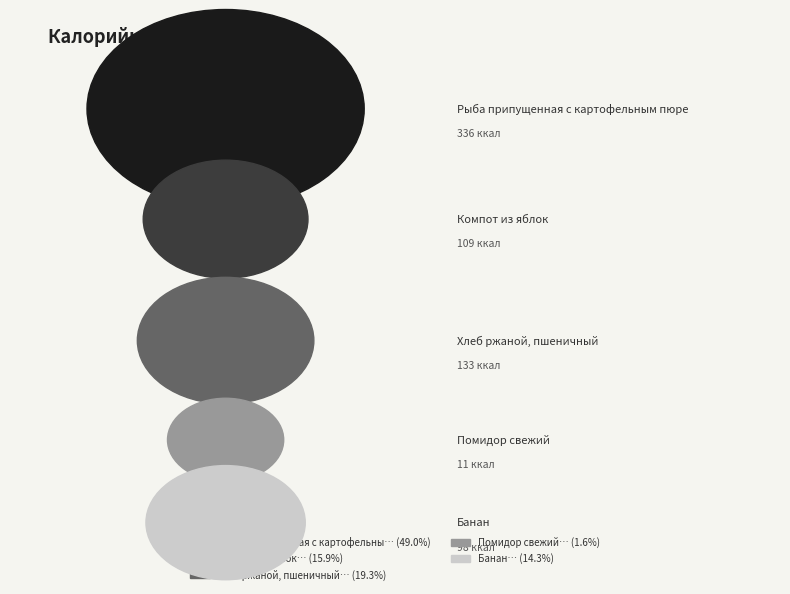

Do Компот из яблок and Помидор свежий together represent more than half of the pie?

No